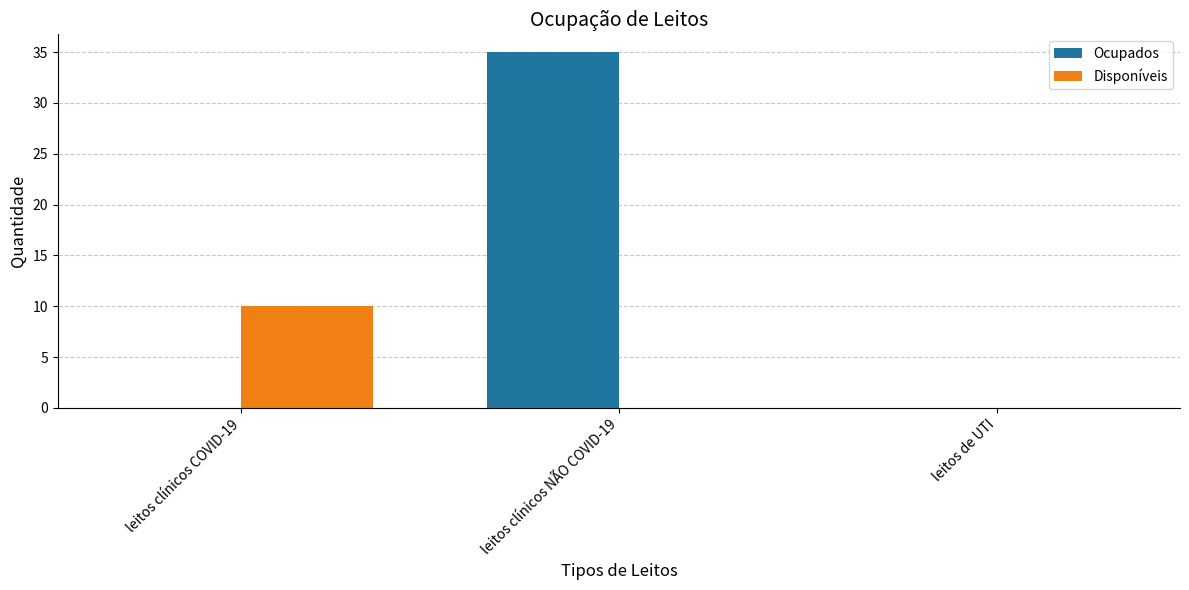

What is the sum of all Ocupados values?

35